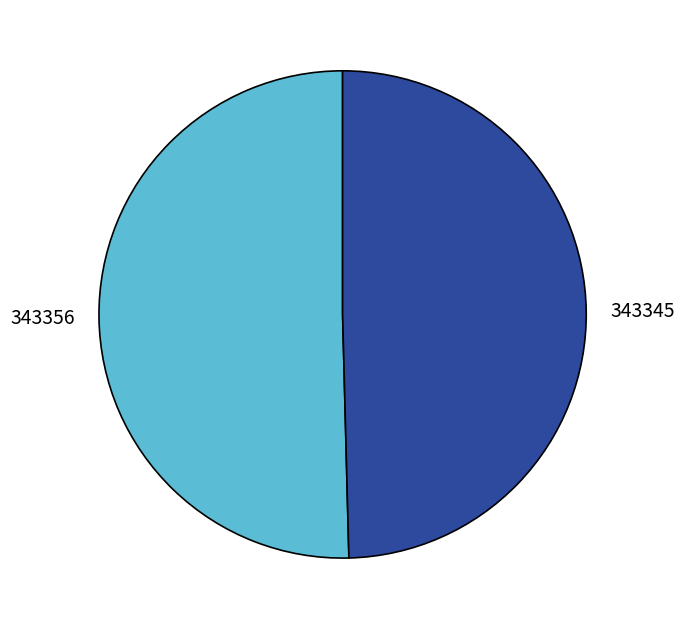

Is there a majority slice in this chart?

Yes